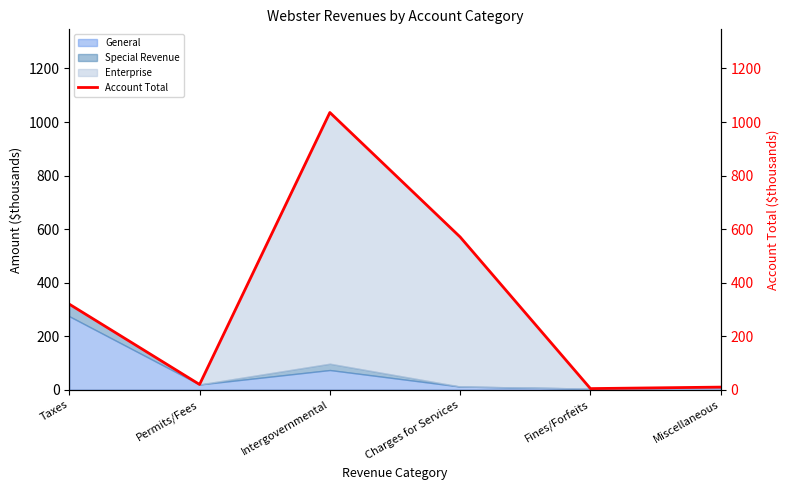

Rank the categories by value from highest to lowest.

Intergovernmental, Charges for Services, Taxes, Permits/Fees, Miscellaneous, Fines/Forfeits